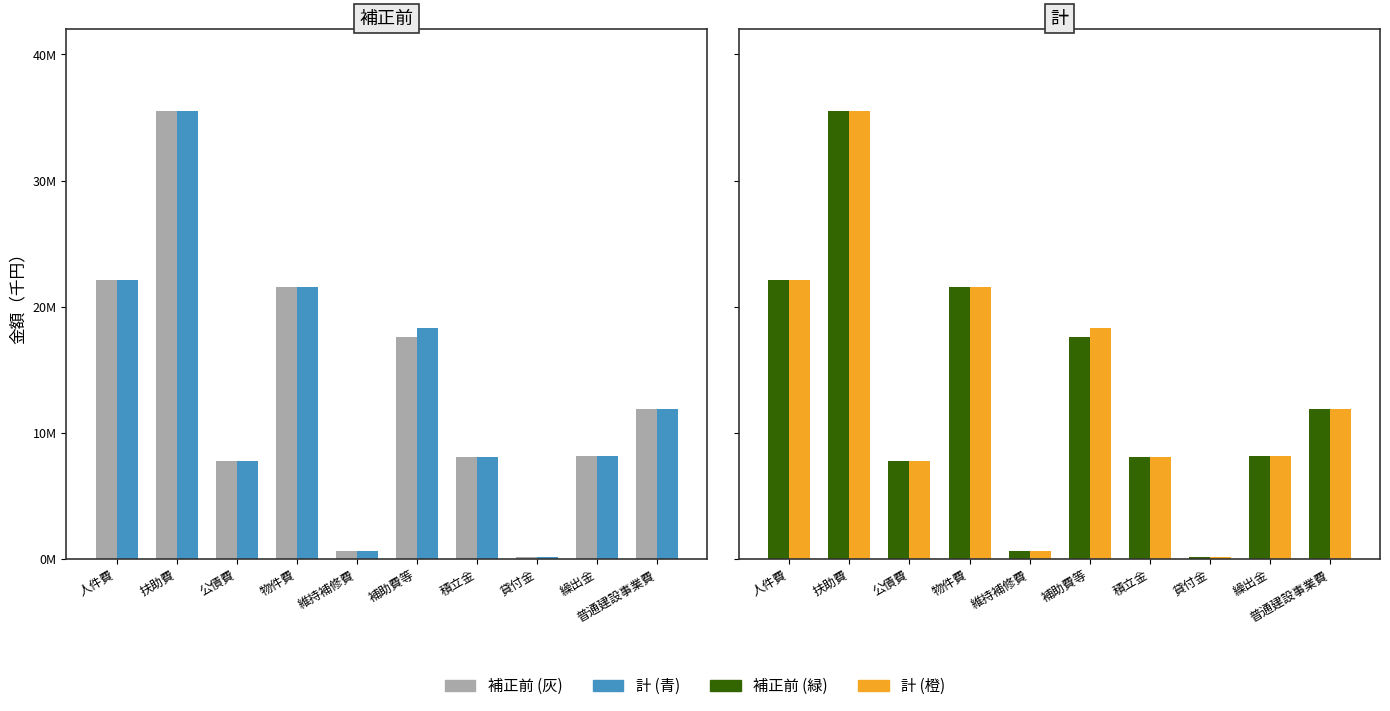

How many groups of bars are there?

10